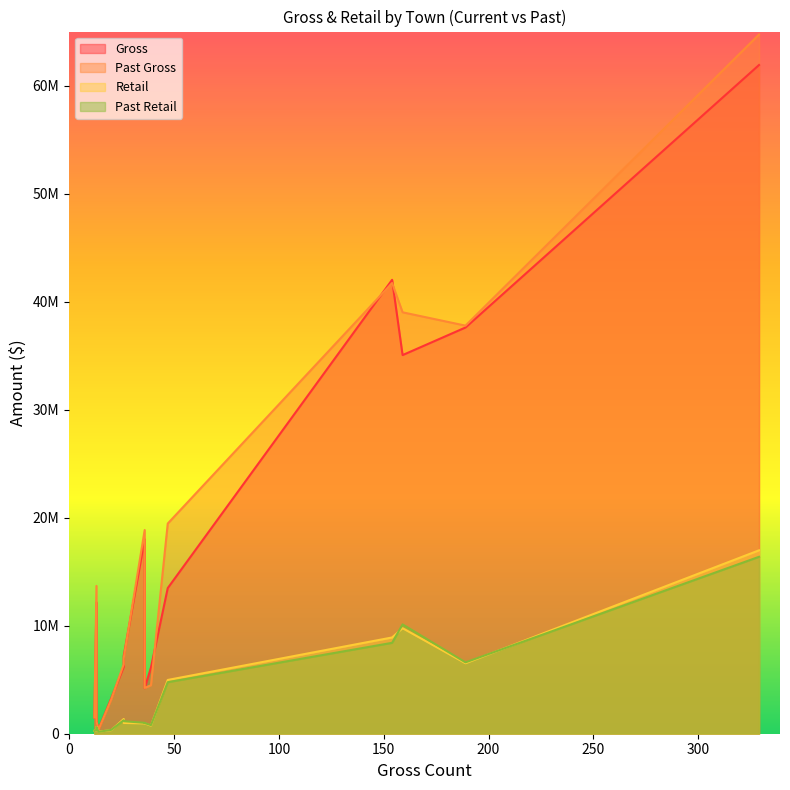

Which has a higher value, BERLIN or BARRE TOWN?

BERLIN